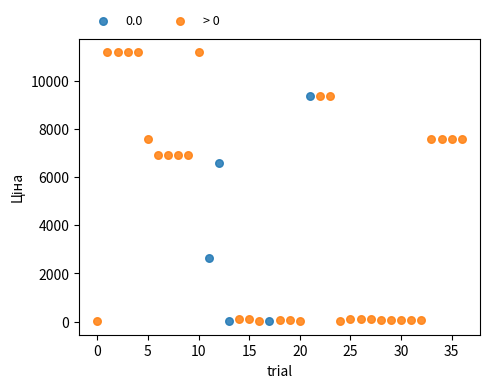

Which series contains the highest Y value?

> 0